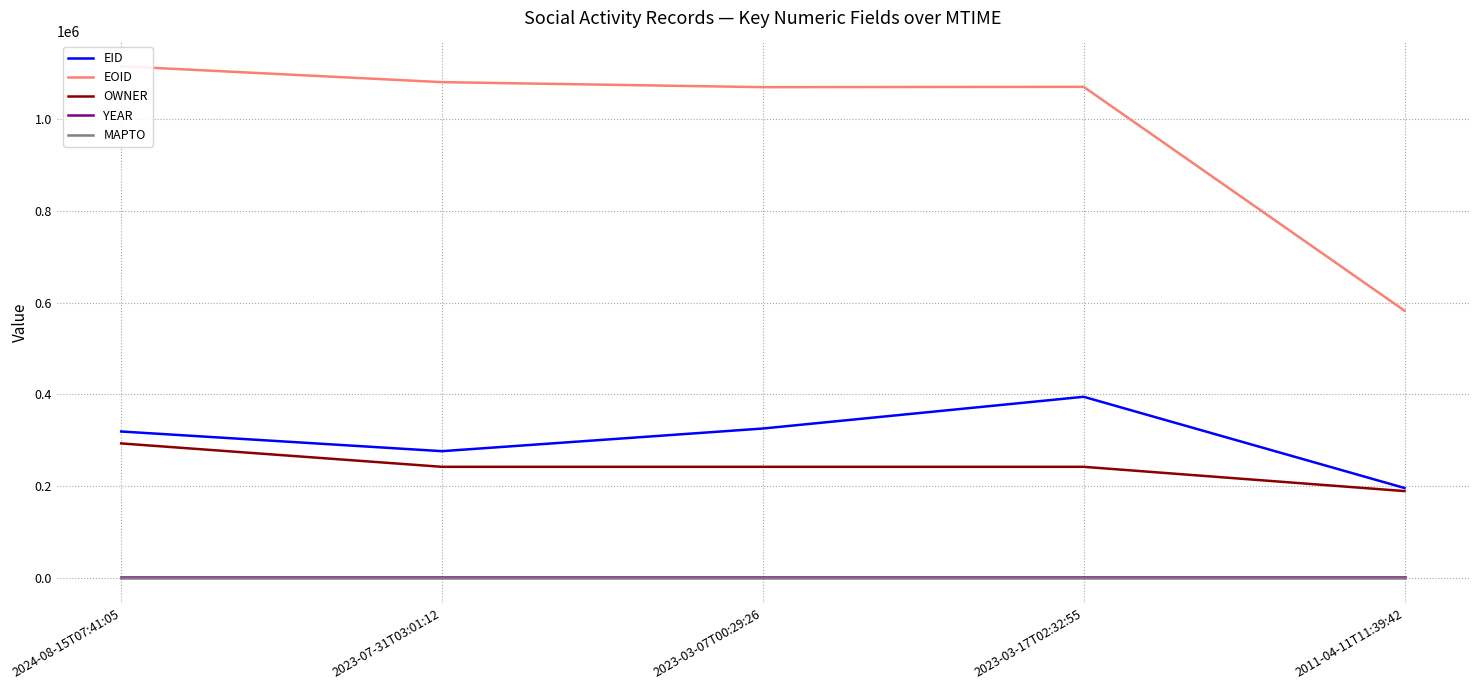

What are all the series names shown in the legend?

EID, EOID, OWNER, YEAR, MAPTO